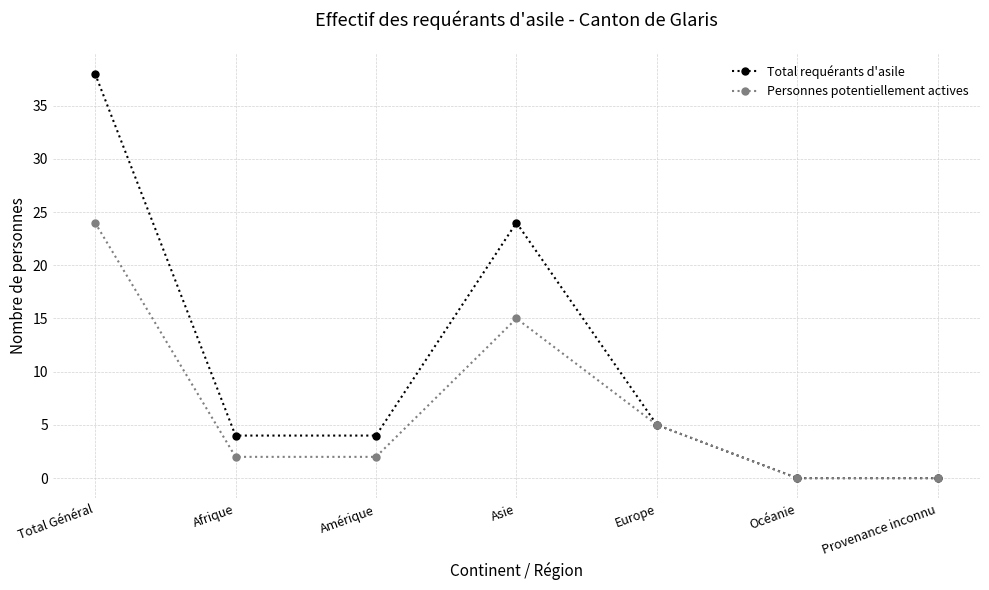

Is this an area chart (filled region under the line)?

No